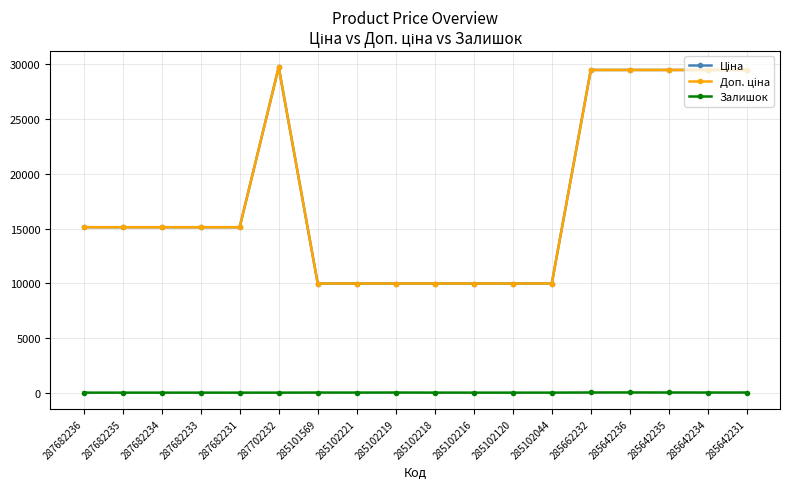

Between 285101569 and 287682231, which is larger?

287682231